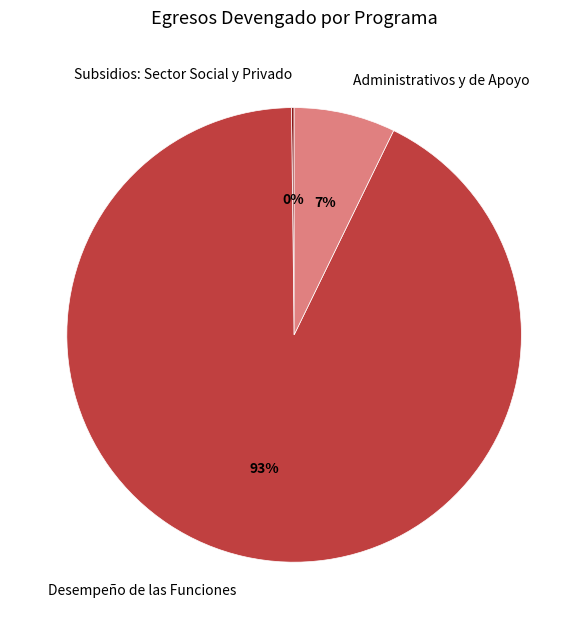

The Desempeño de las Funciones slice represents 93% of the pie. True or false?

True